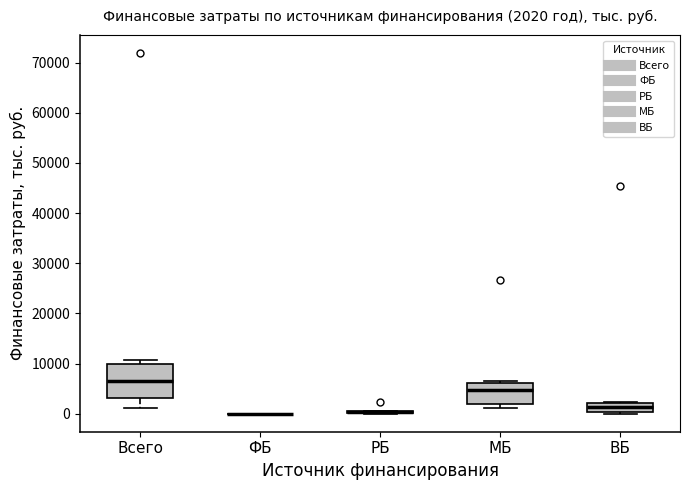

Comparing the boxes themselves (not the whiskers), which one is the tallest?

Всего